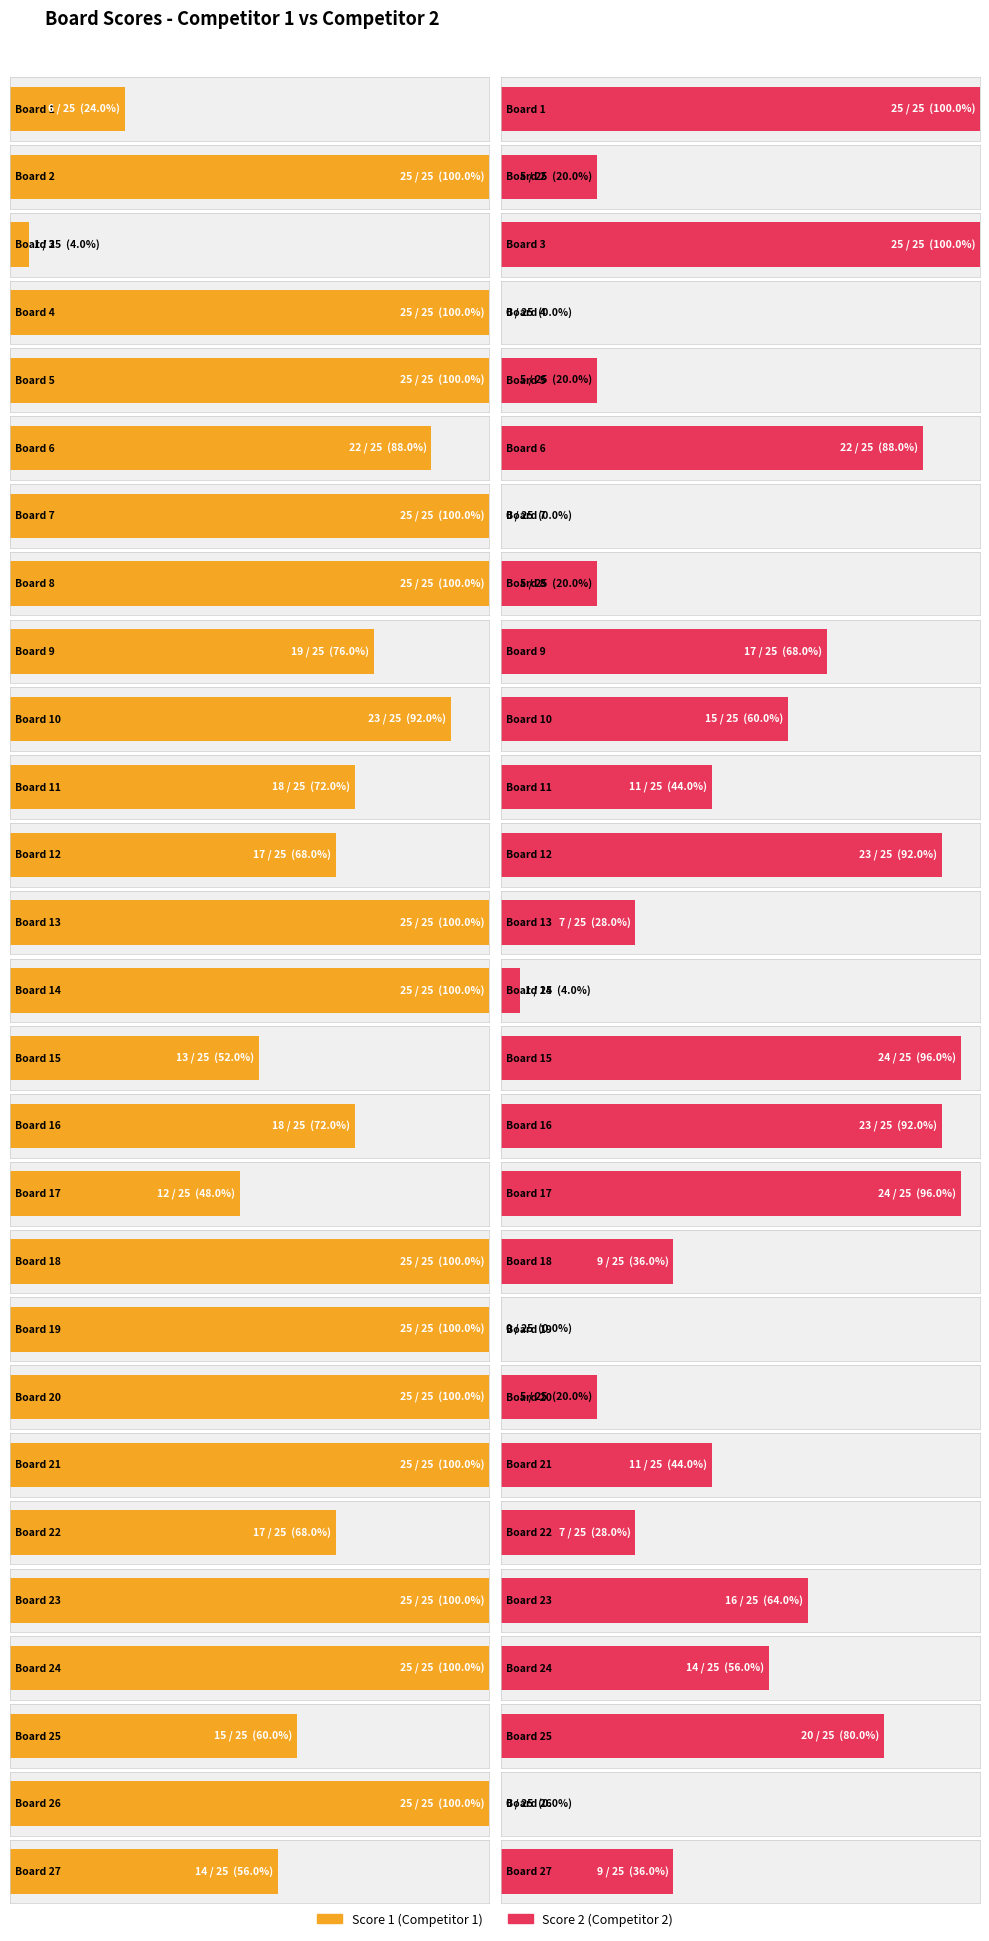

At which label does Score 2 first exceed 11?

1